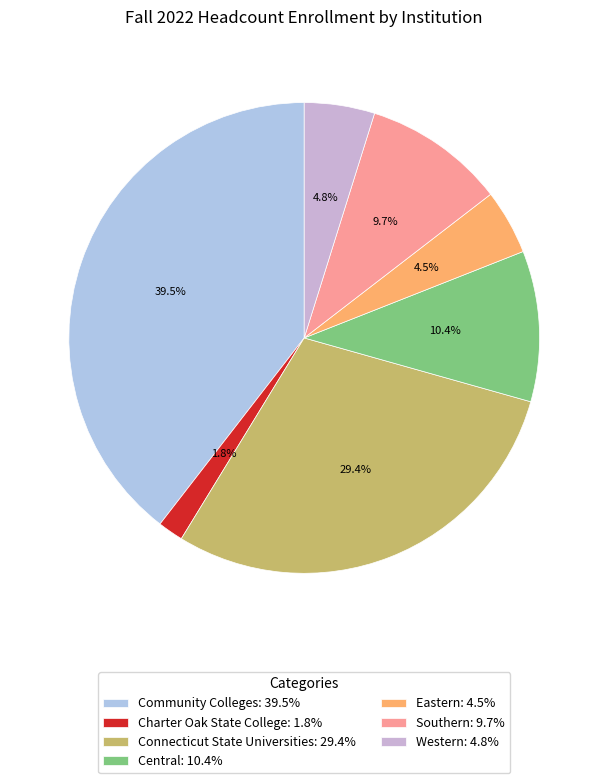

What percentage is the Central slice, to the nearest percent?

10%